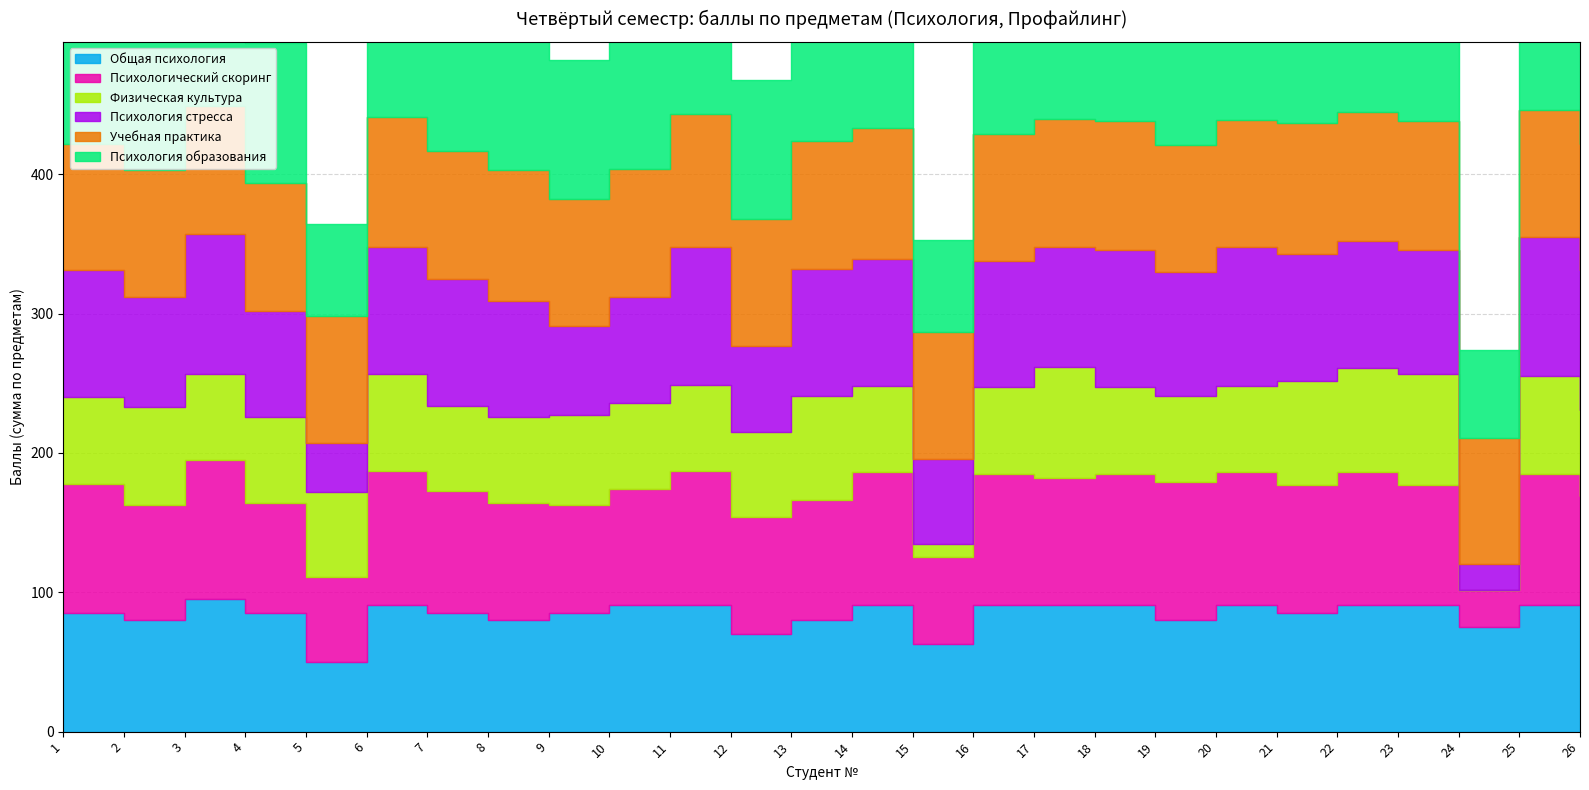

Where do Физическая культура and Психология стресса first cross each other?

4 and 5